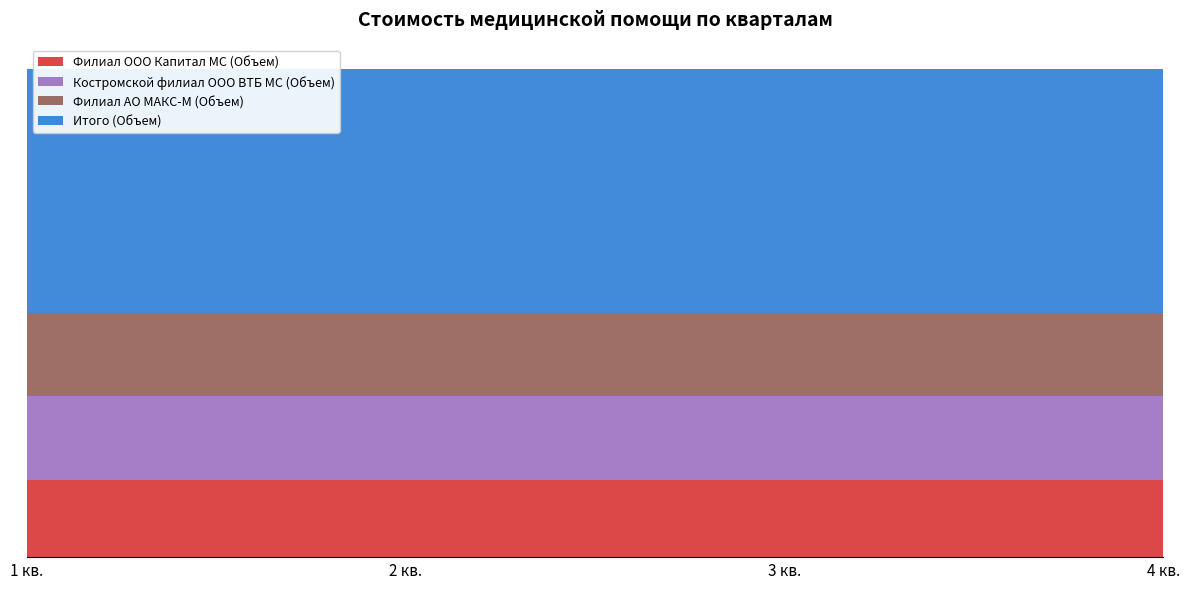

Reading left to right, what are all the values shown in this chart?

Филиал ООО Капитал МС (Объем): 87	87	87	87
Костромской филиал ООО ВТБ МС (Объем): 95	95	95	95
Филиал АО МАКС-М (Объем): 93	93	93	93
Итого (Объем): 275	275	275	275